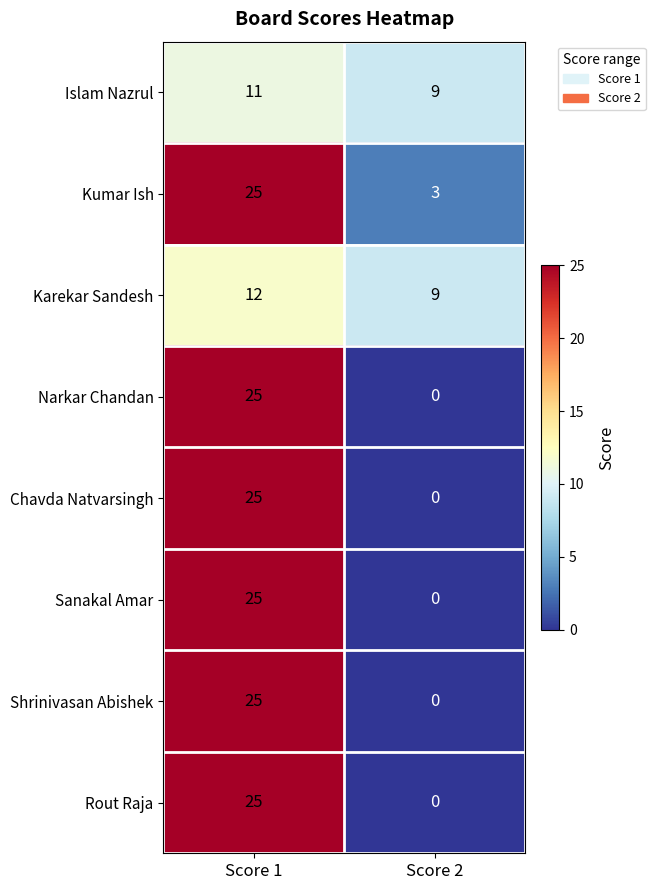

Count the number of categories in the chart.

2